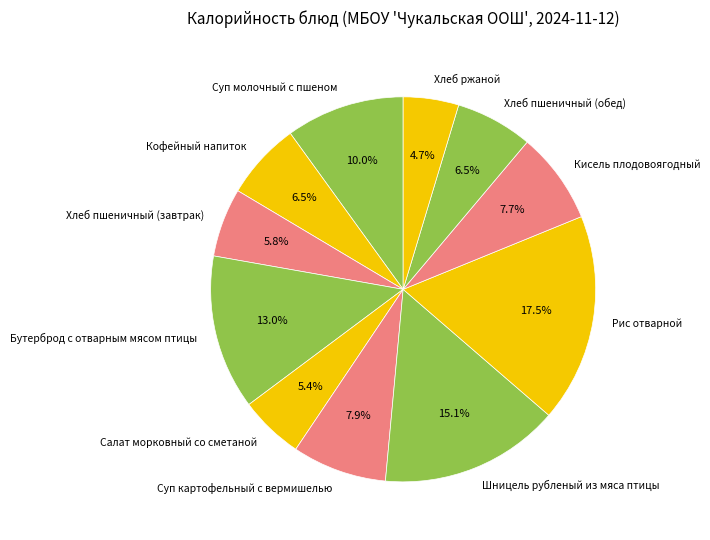

What is the largest slice in the pie chart?

Рис отварной